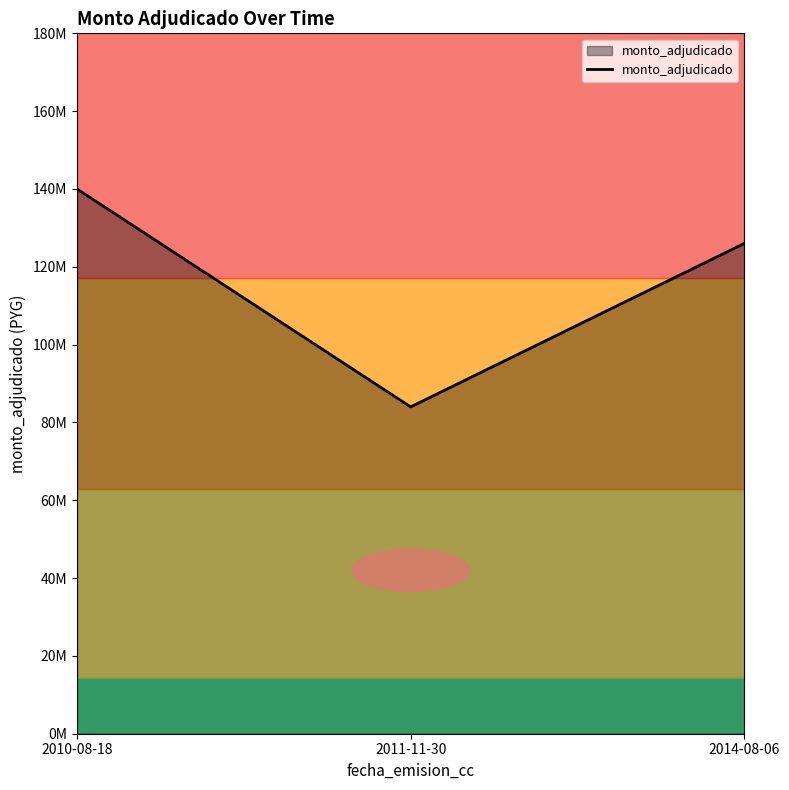

Rank the categories by value from highest to lowest.

2010-08-18, 2014-08-06, 2011-11-30